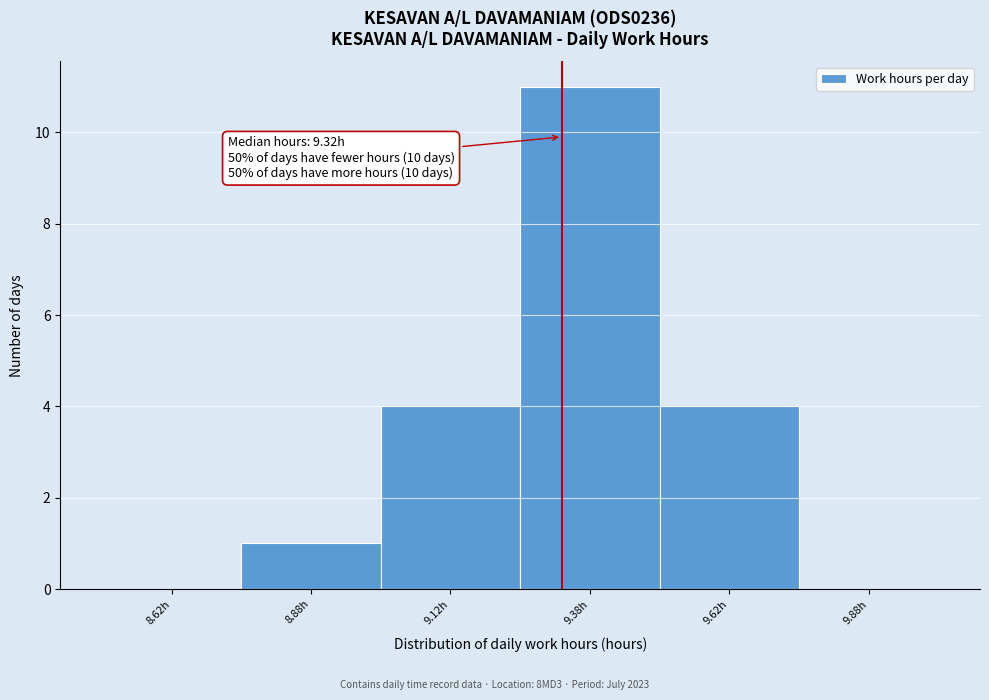

Which range on the x-axis has the tallest bar?

9.25 to 9.50